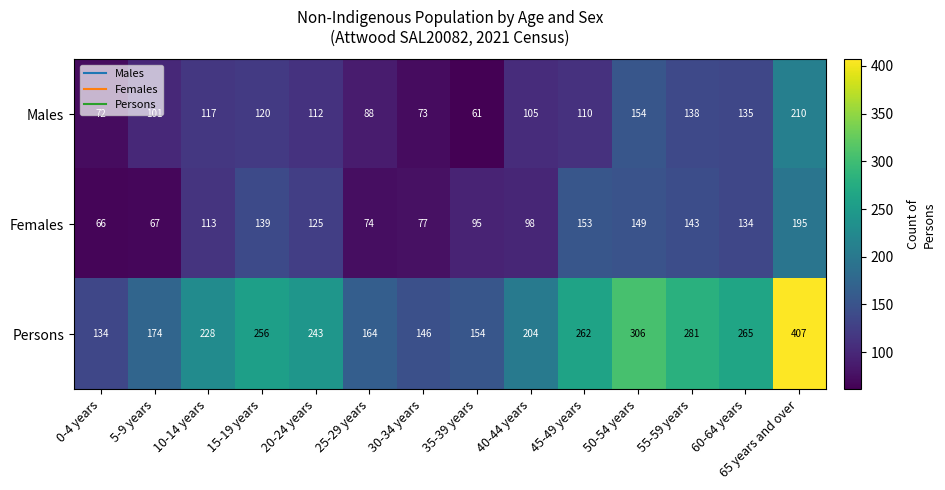

Which series has the largest range (max minus min)?

Persons